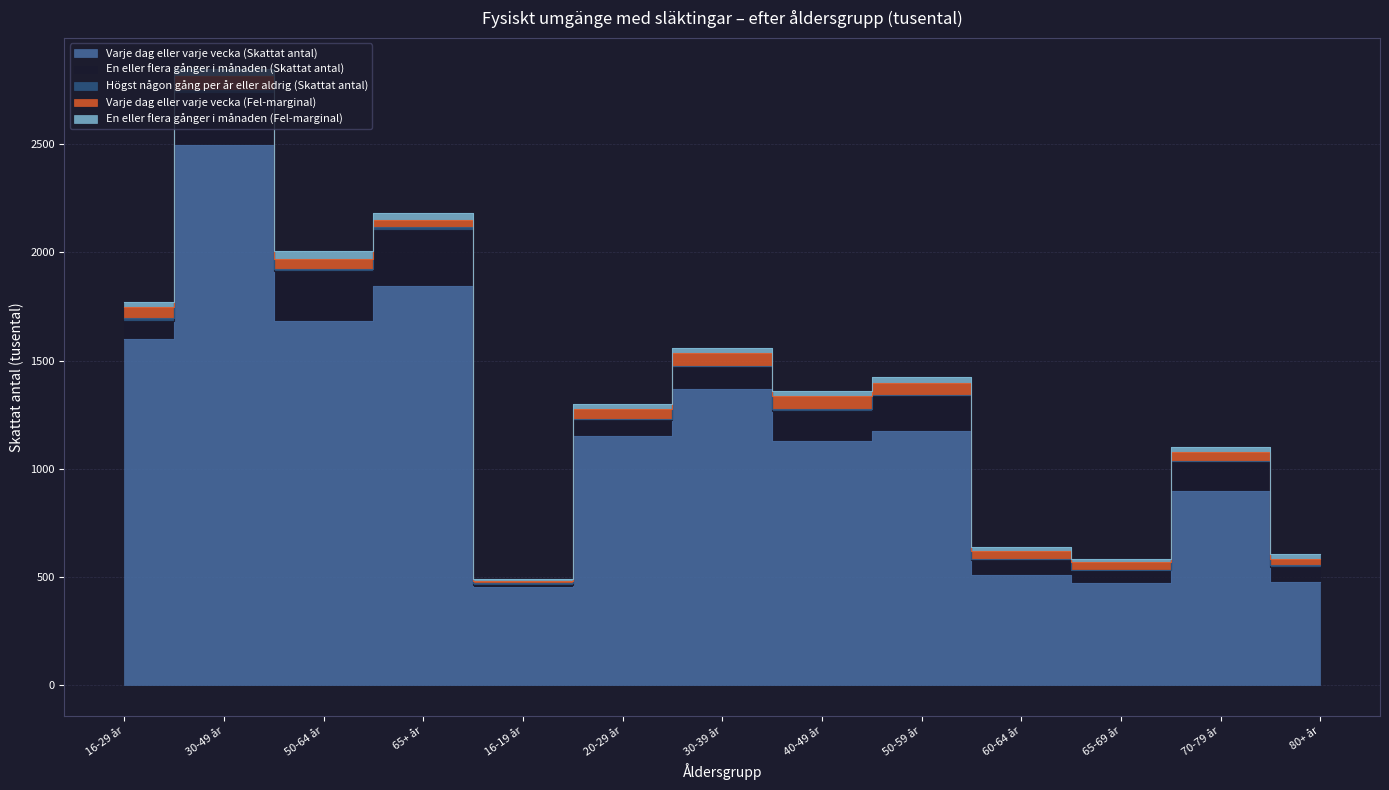

Which has a higher value, 40-49 år or 50-64 år?

50-64 år